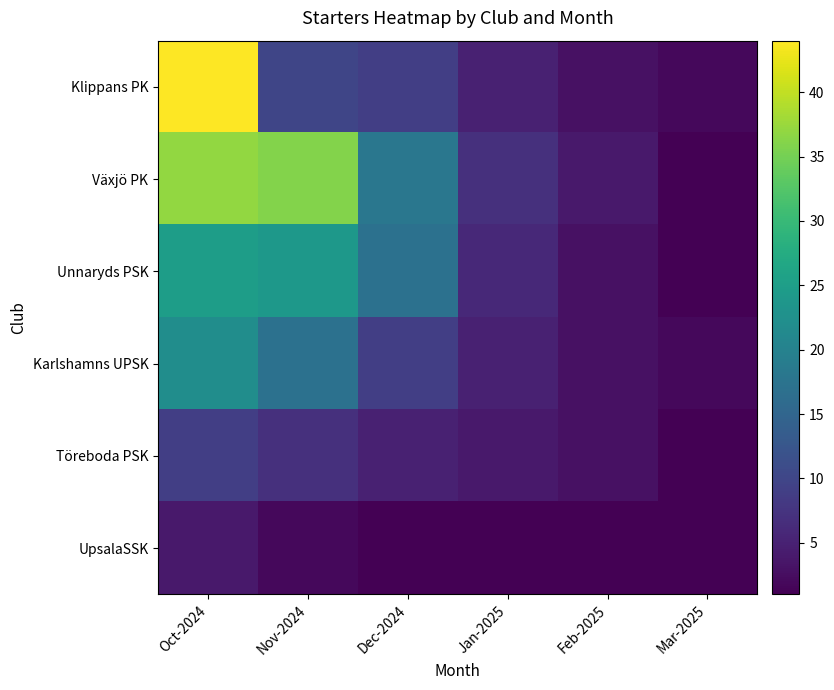

What is the difference between the highest and lowest values at Nov-2024?

34